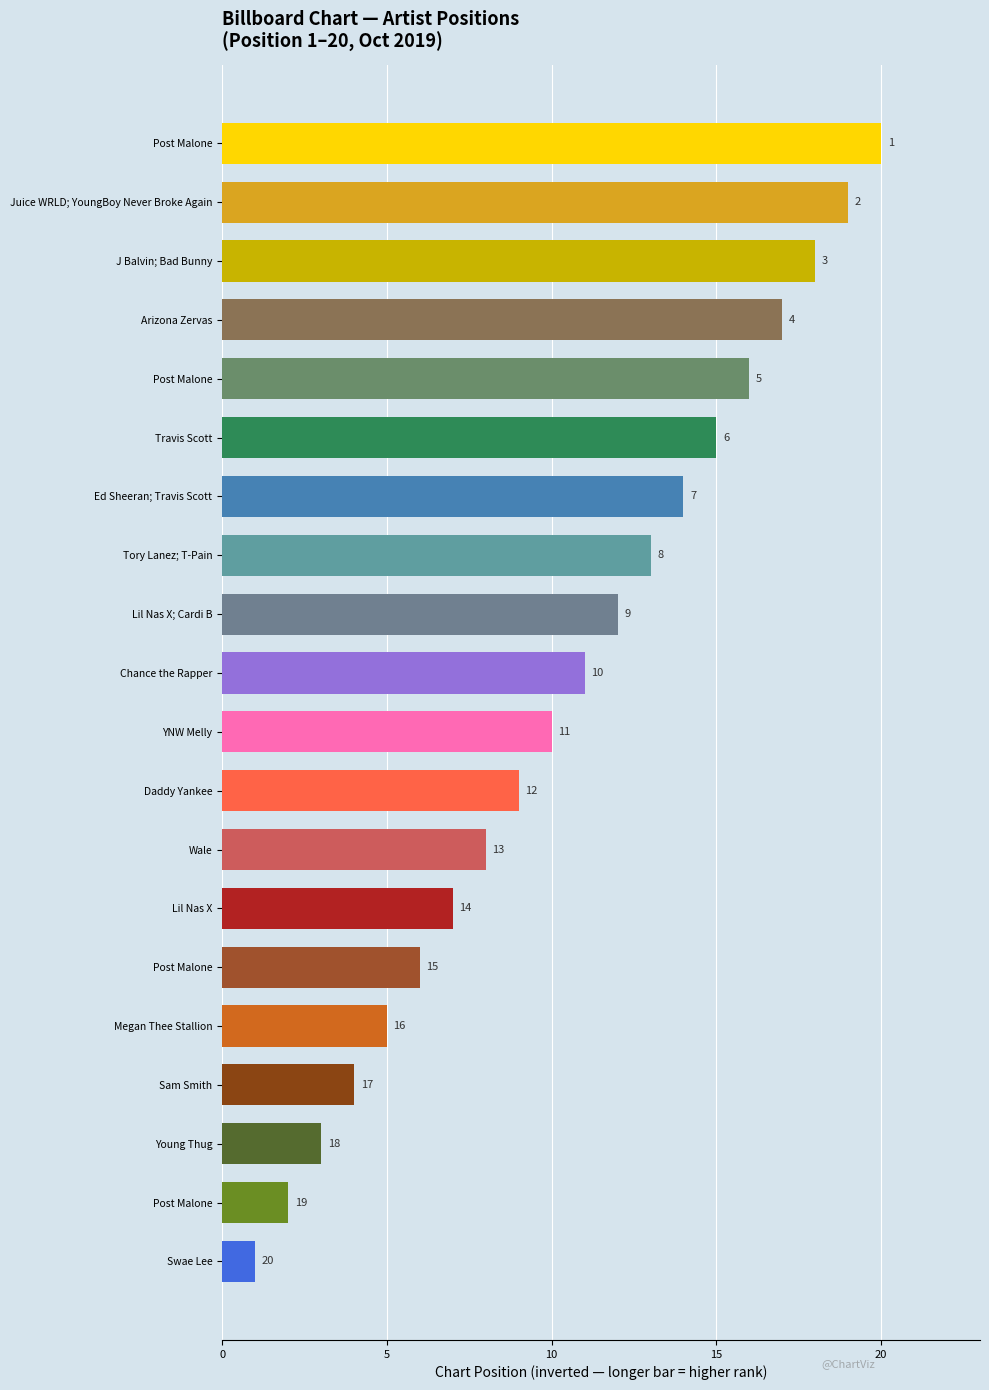

How many bars are there in total?

20